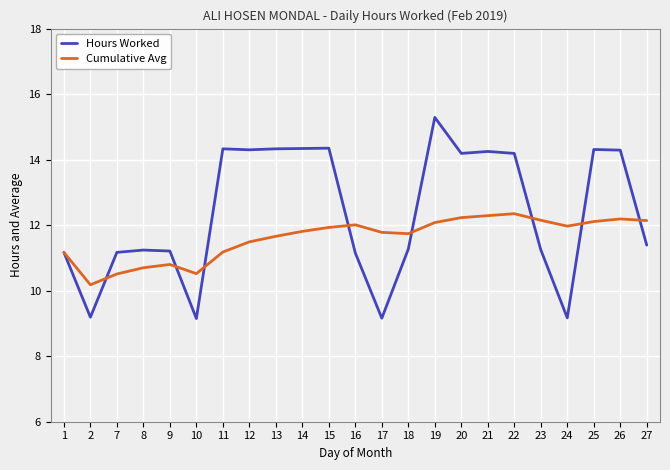

Is it true that Cumulative Avg equals 19.7 at 19?

False